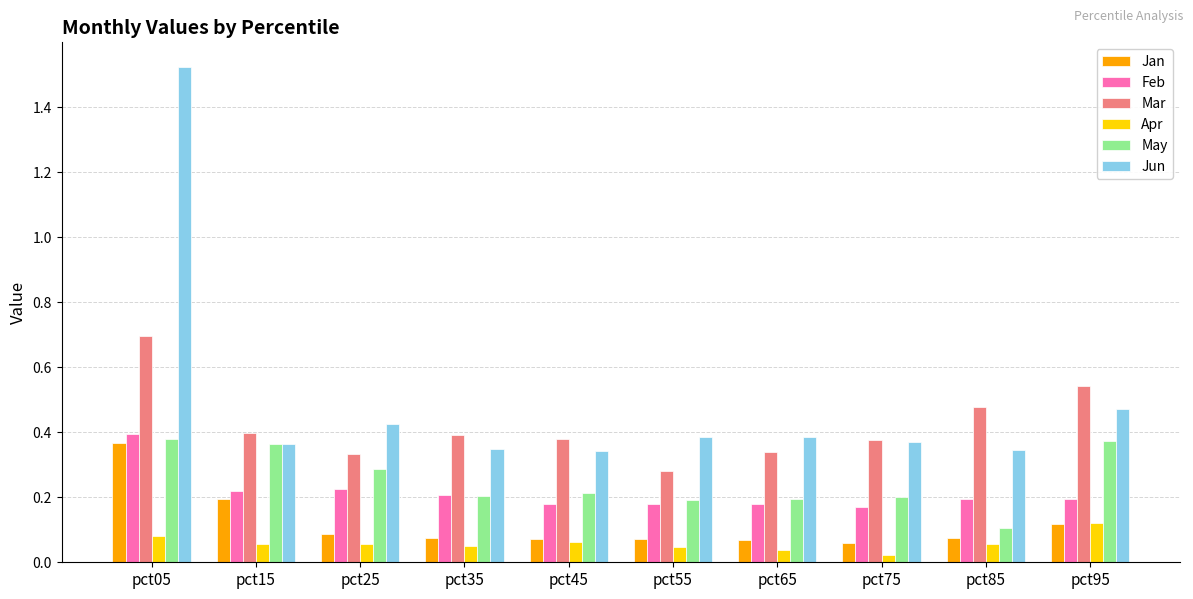

Does the chart contain any negative values?

No